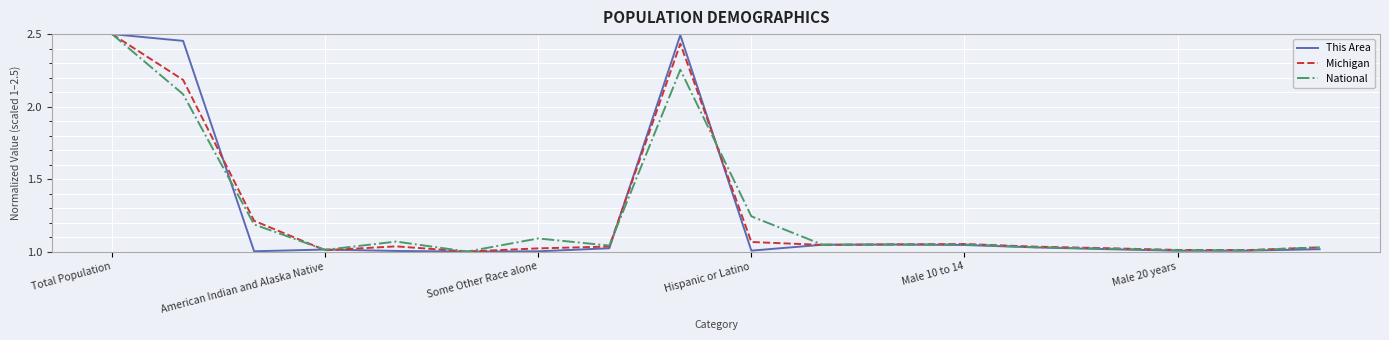

True or false: This Area and National intersect in this chart.

True